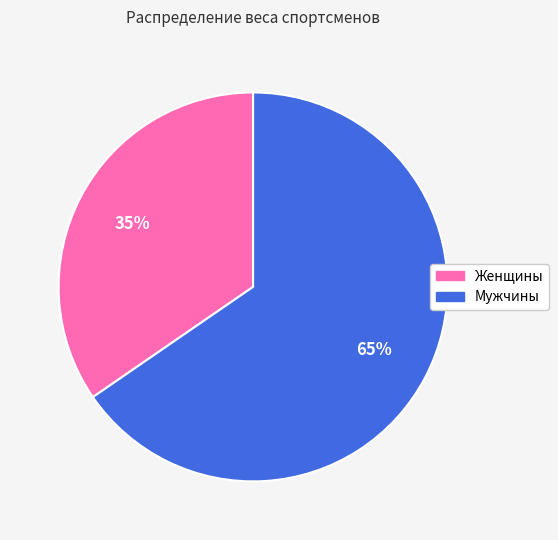

To the nearest percent, what is the average slice percentage?

50%